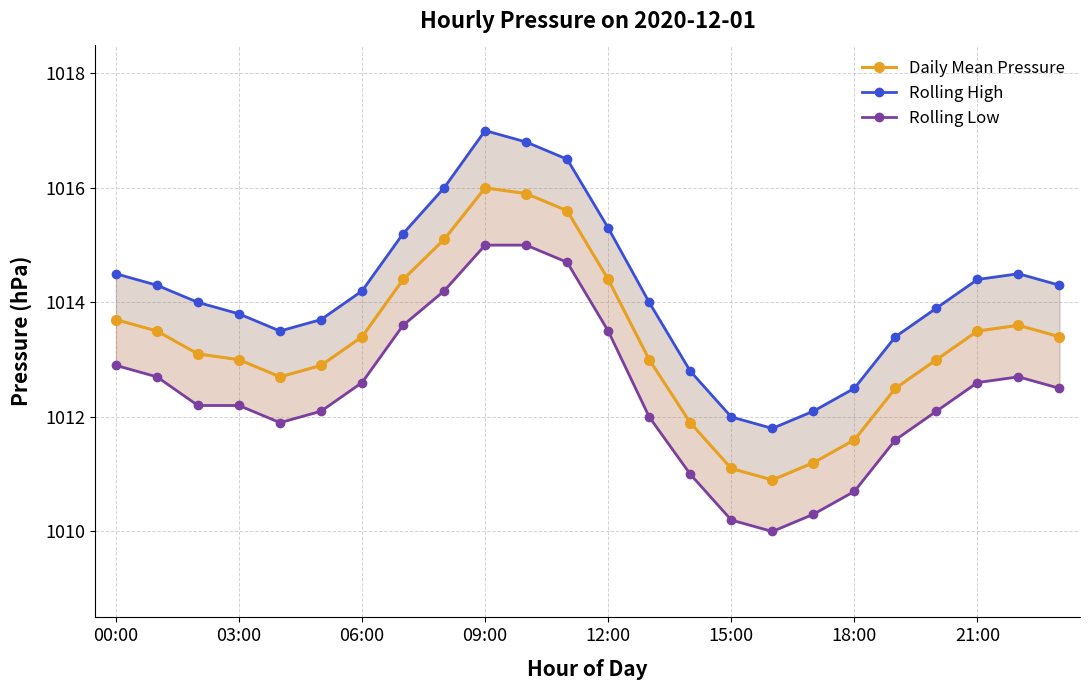

Which category has the lowest value in the Rolling Low series?

16